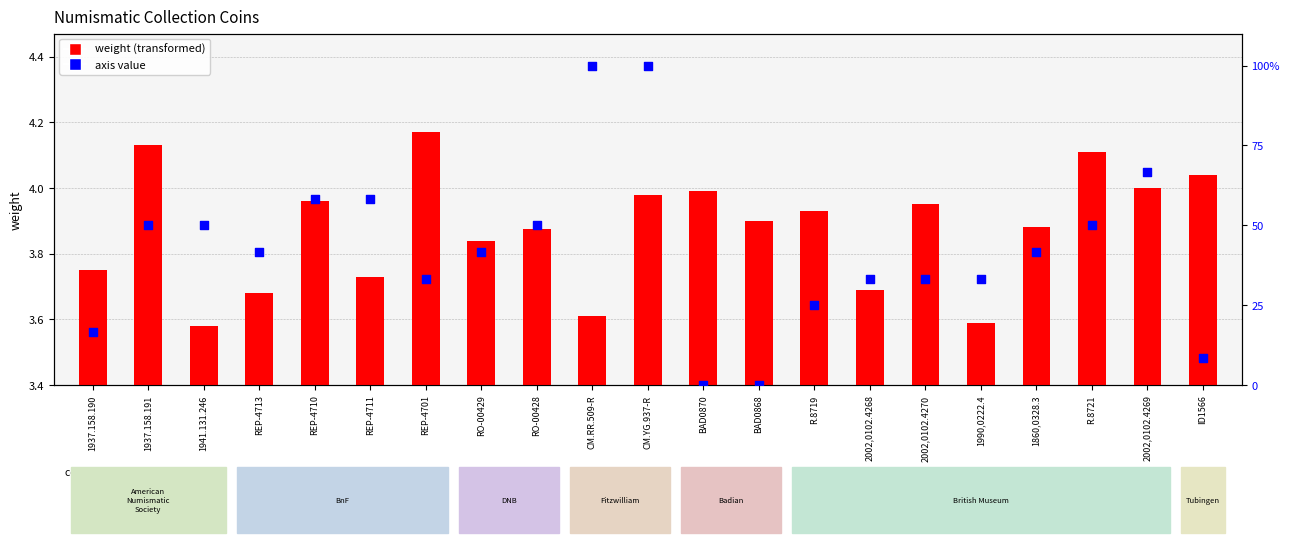

Which series reaches the minimum Y coordinate?

axis